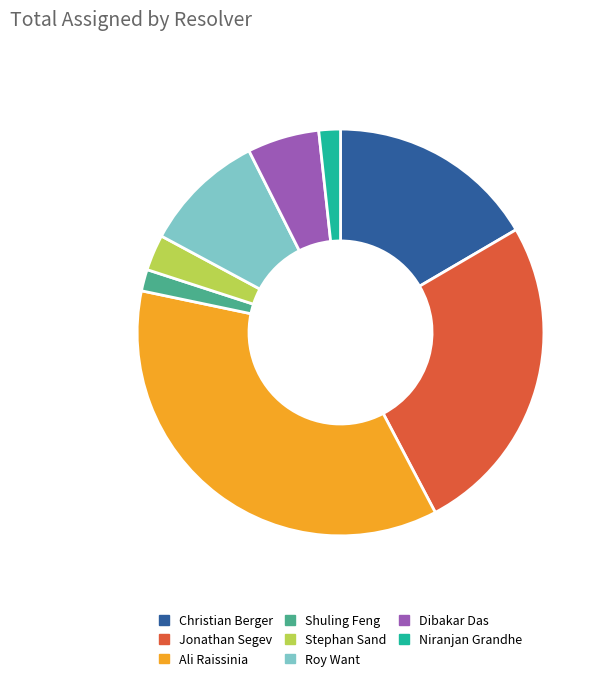

What is the largest slice in the pie chart?

Ali Raissinia